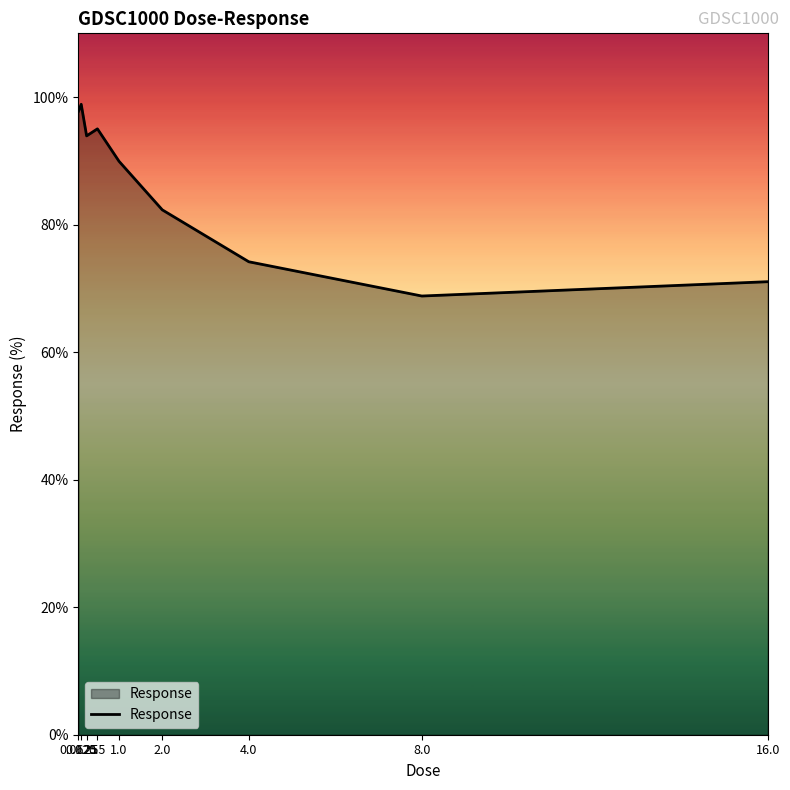

What is the ratio of the value at 4.0 to the value at 1.0?

0.8